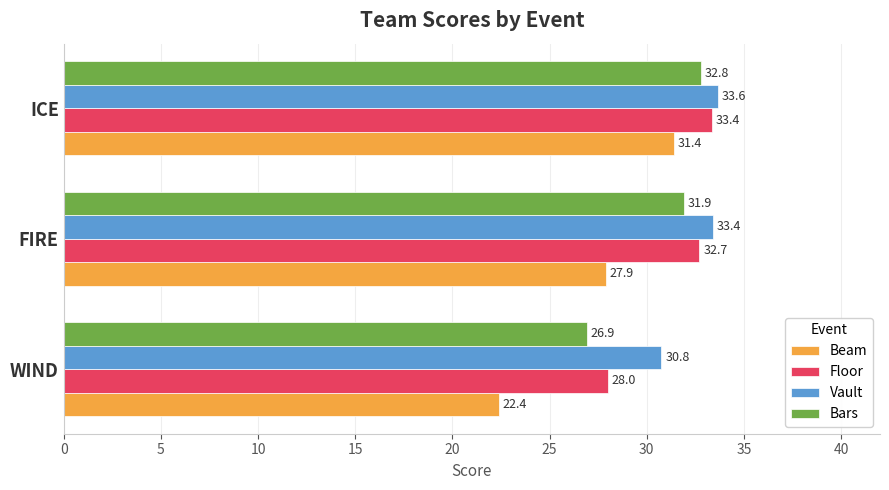

Which series changed the most between WIND and FIRE?

Beam